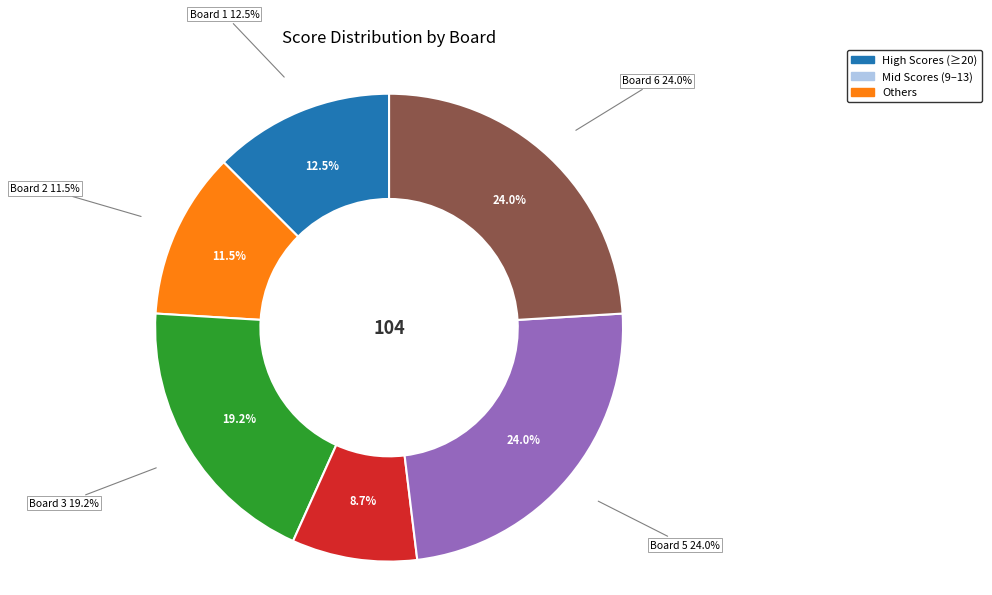

What is the total percentage of Board 3 and Board 2?

30.8%